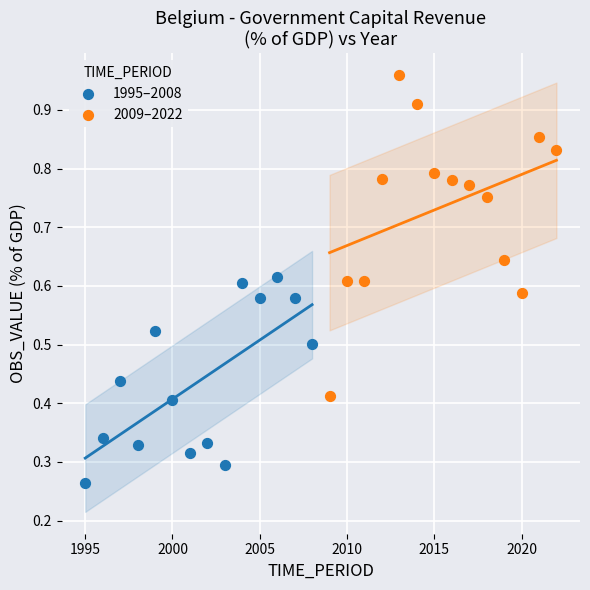

What are all the series names shown in the legend?

1995–2008, 2009–2022